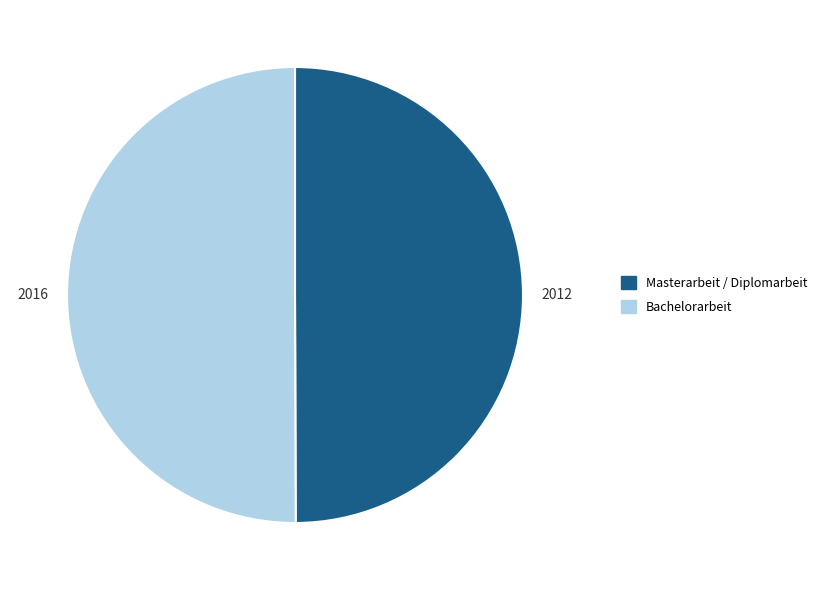

Approximately how many times larger is the value at Bachelorarbeit compared to Masterarbeit / Diplomarbeit?

1.0